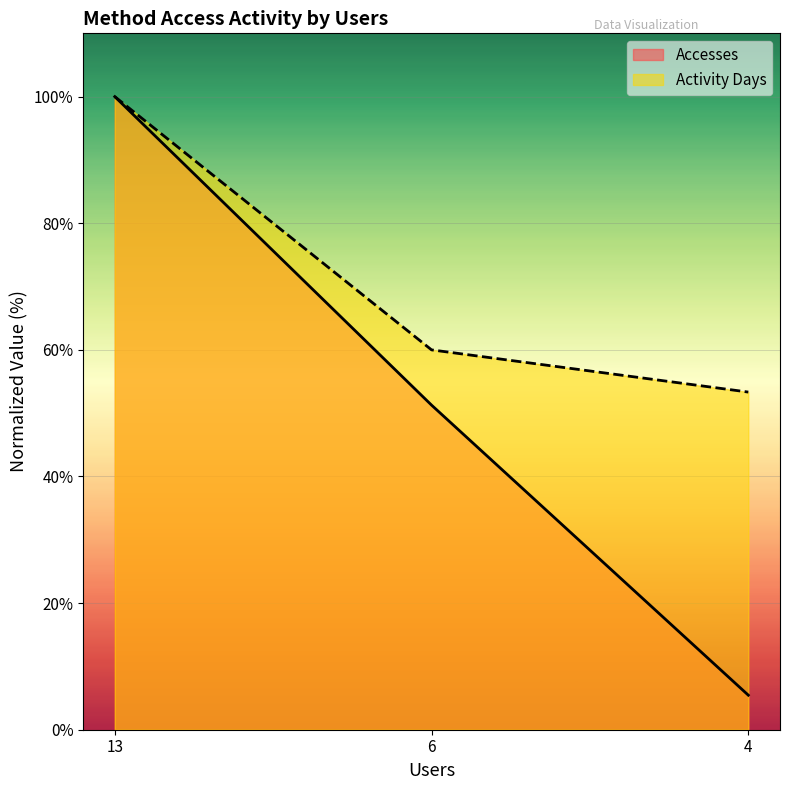

What is the difference between the second highest and minimum values in the Activity Days series?

6.7